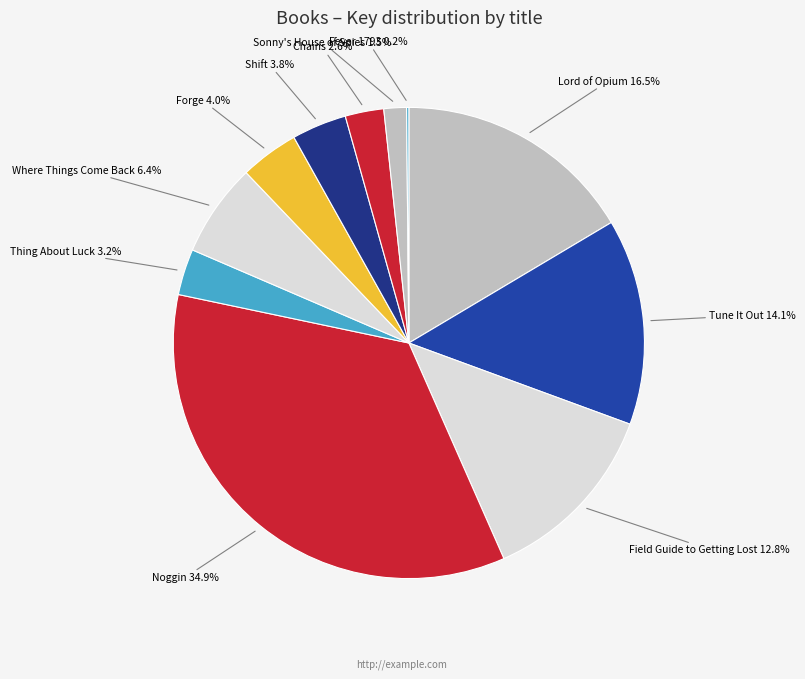

Is there any slice that represents more than half of the pie?

No